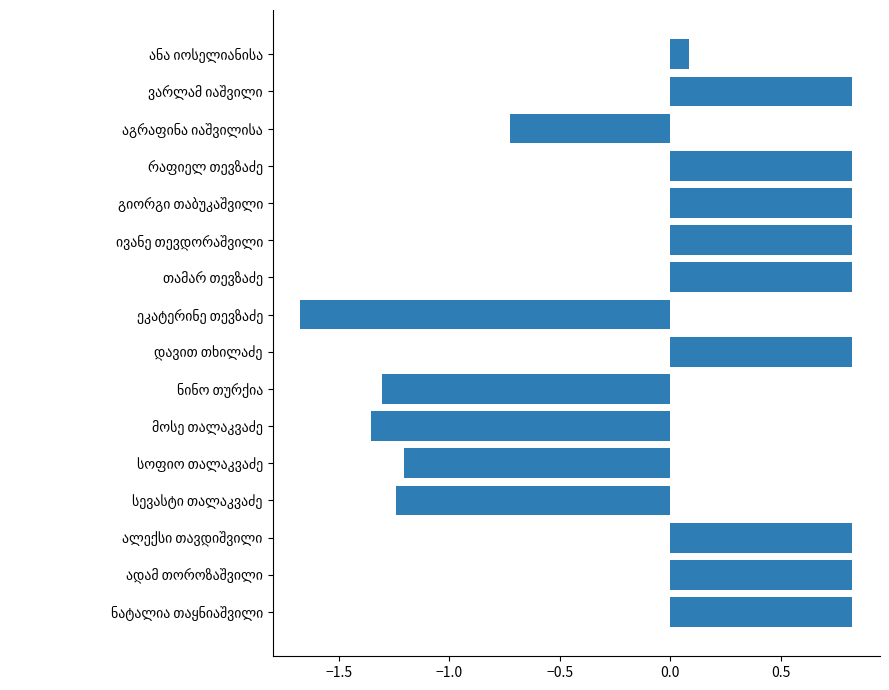

How many data points are less than 0?

6